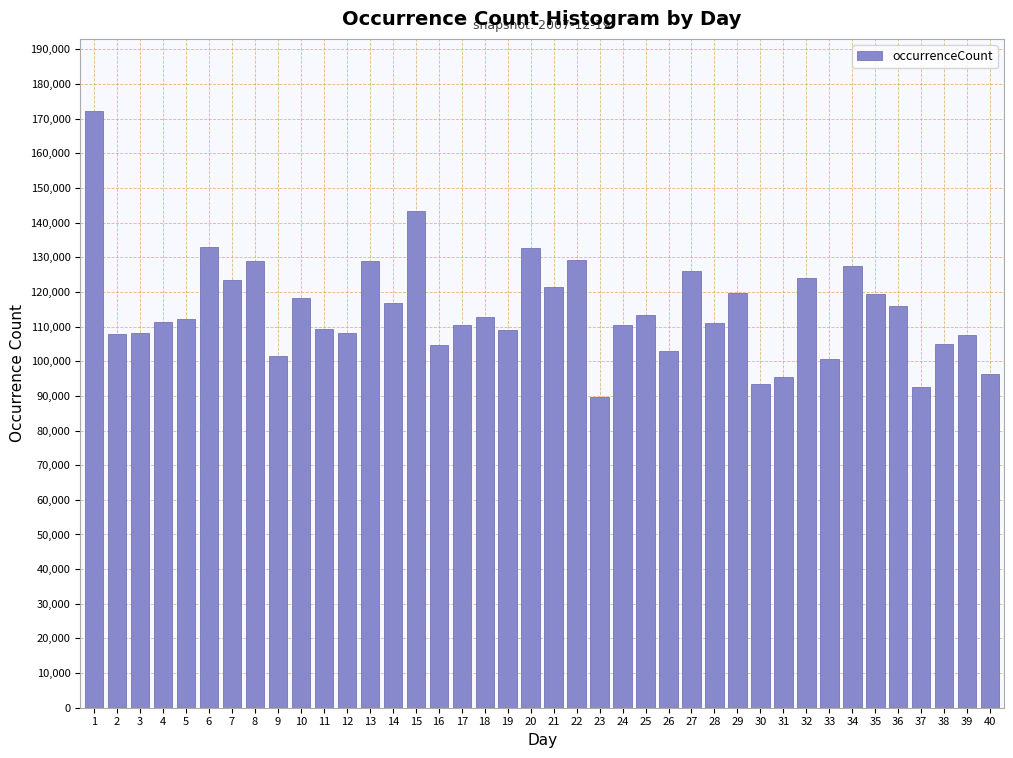

What is the approximate value at 9?

101426